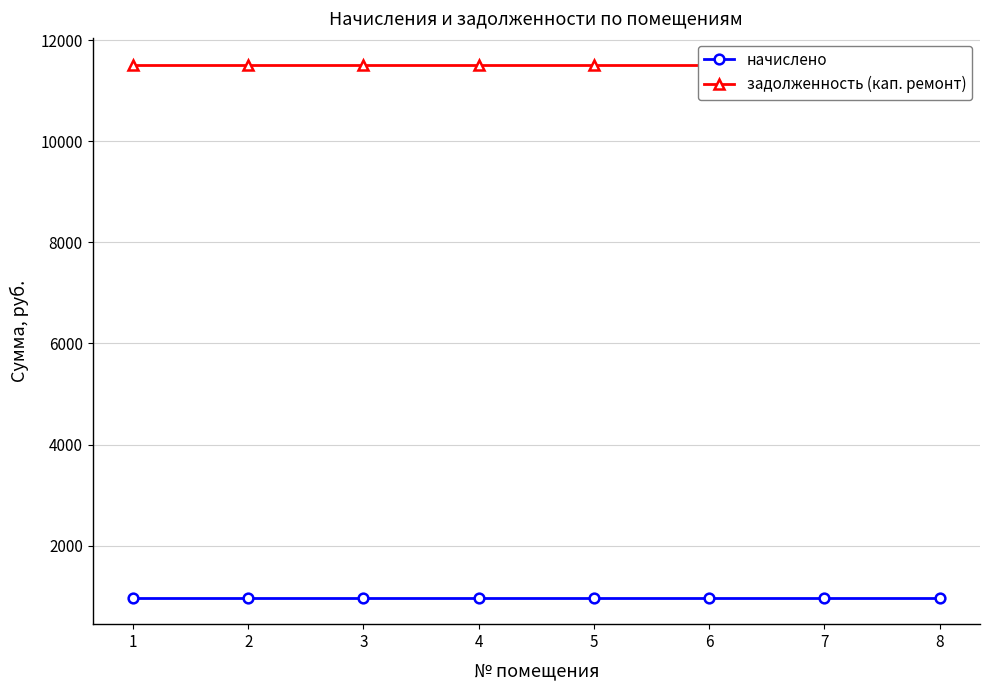

Rank the series by their average value, from lowest to highest.

начислено, задолженность (кап. ремонт)